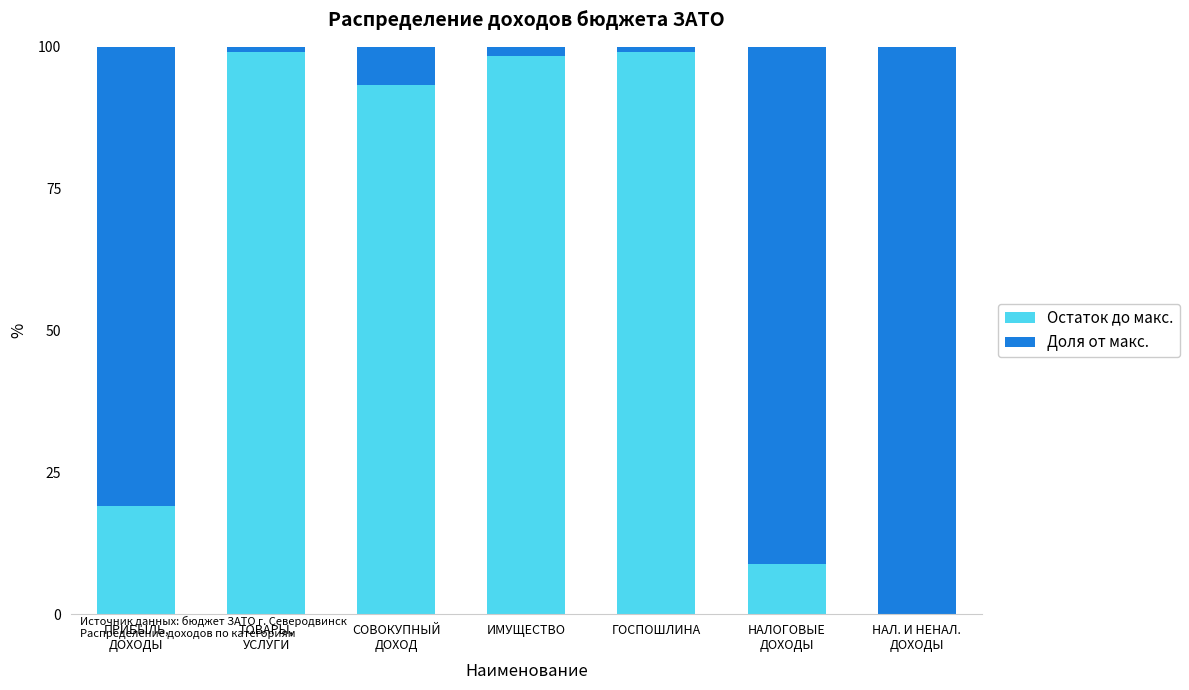

The Остаток до макс. series shows 136.4 at ИМУЩЕСТВО. True or false?

False